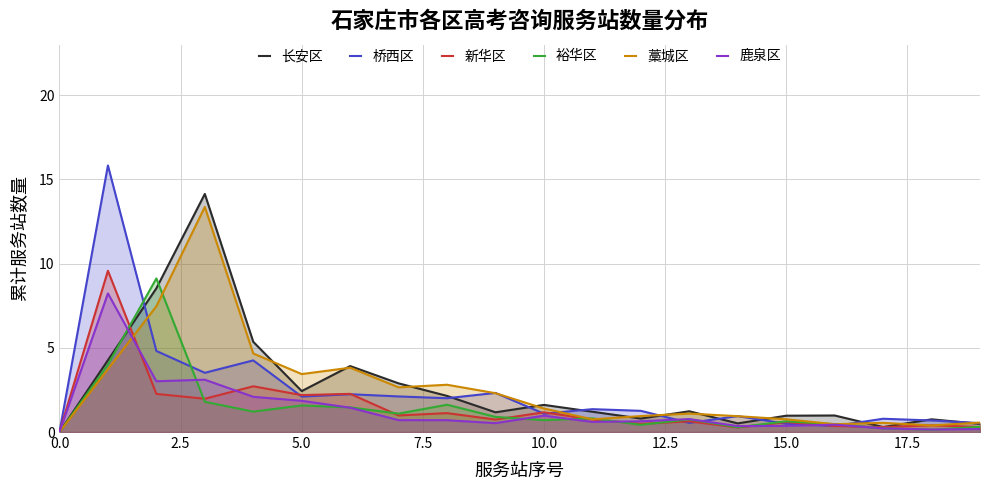

What is the greatest value displayed?

15.8